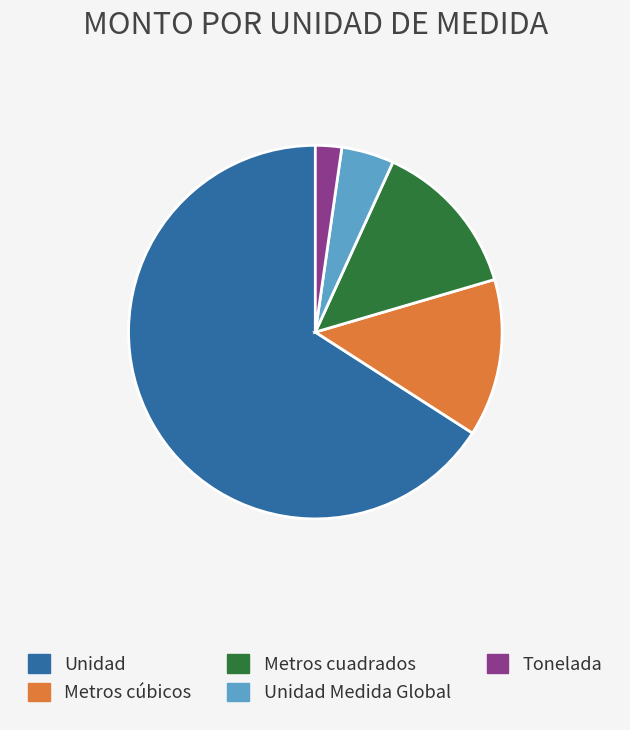

Is it true that Unidad Medida Global is 5% of the pie?

True